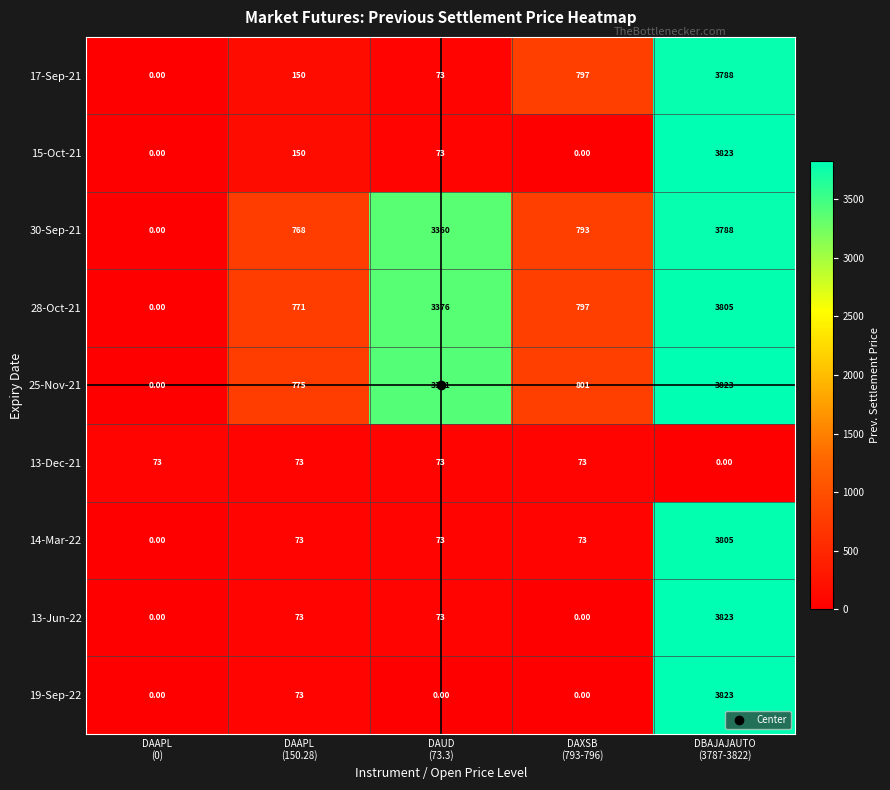

Count the number of data series in this chart.

9